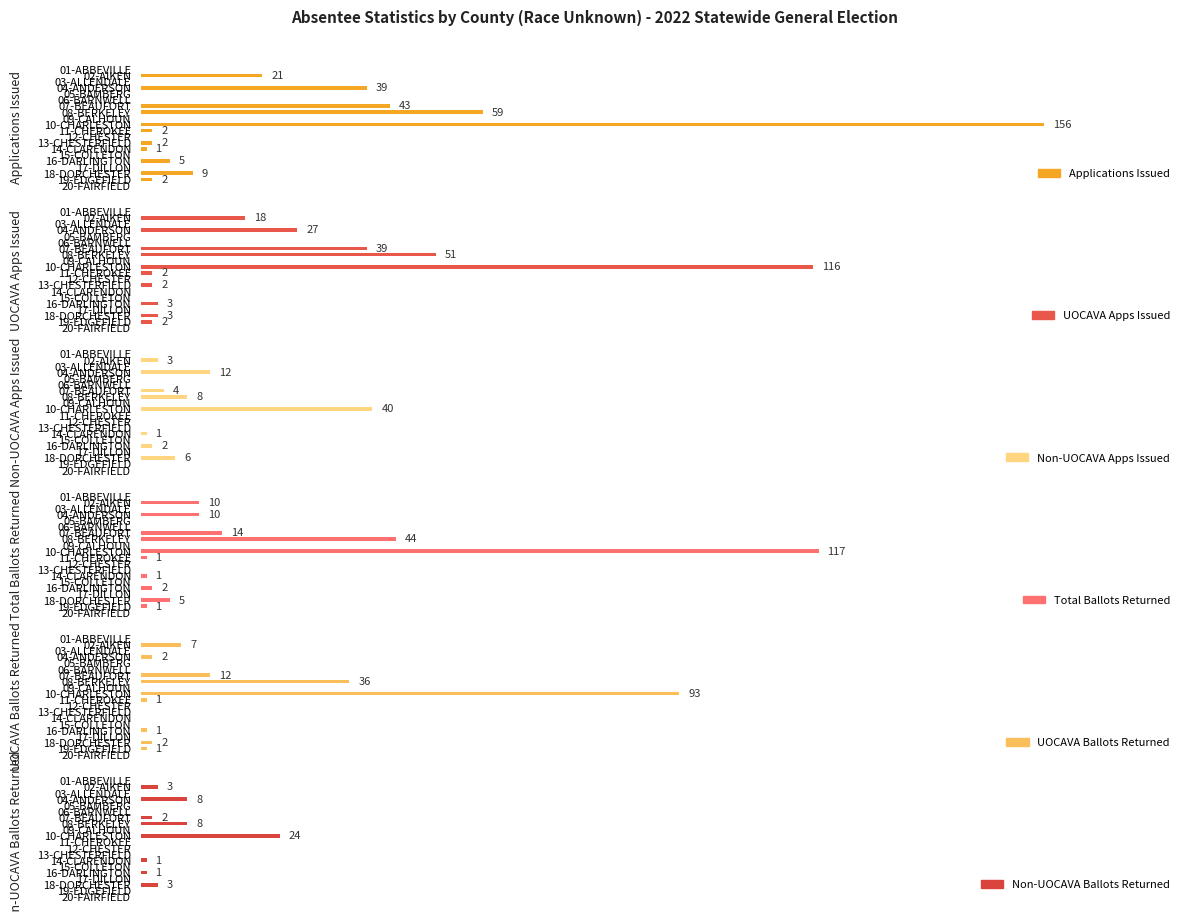

Reading left to right, what are all the values shown in this chart?

Applications Issued: 0	21	0	39	0	0	43	59	0	156	2	0	2	1	0	5	0	9	2	0
UOCAVA Apps Issued: 0	18	0	27	0	0	39	51	0	116	2	0	2	0	0	3	0	3	2	0
Non-UOCAVA Apps Issued: 0	3	0	12	0	0	4	8	0	40	0	0	0	1	0	2	0	6	0	0
Total Ballots Returned: 0	10	0	10	0	0	14	44	0	117	1	0	0	1	0	2	0	5	1	0
UOCAVA Ballots Returned: 0	7	0	2	0	0	12	36	0	93	1	0	0	0	0	1	0	2	1	0
Non-UOCAVA Ballots Returned: 0	3	0	8	0	0	2	8	0	24	0	0	0	1	0	1	0	3	0	0